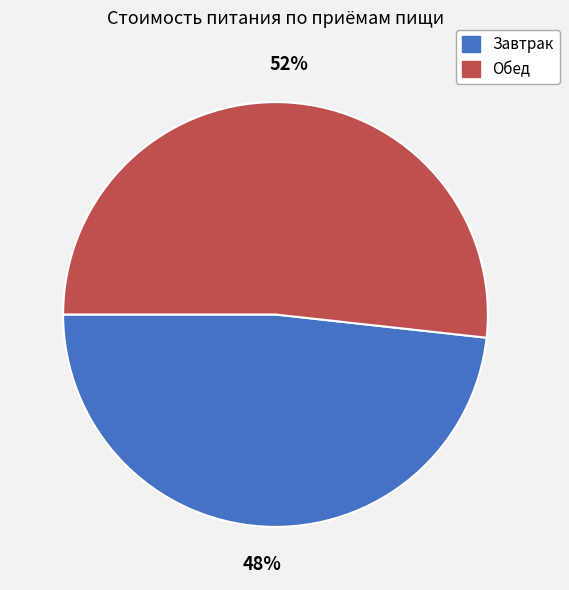

How many segments does this pie chart have?

2